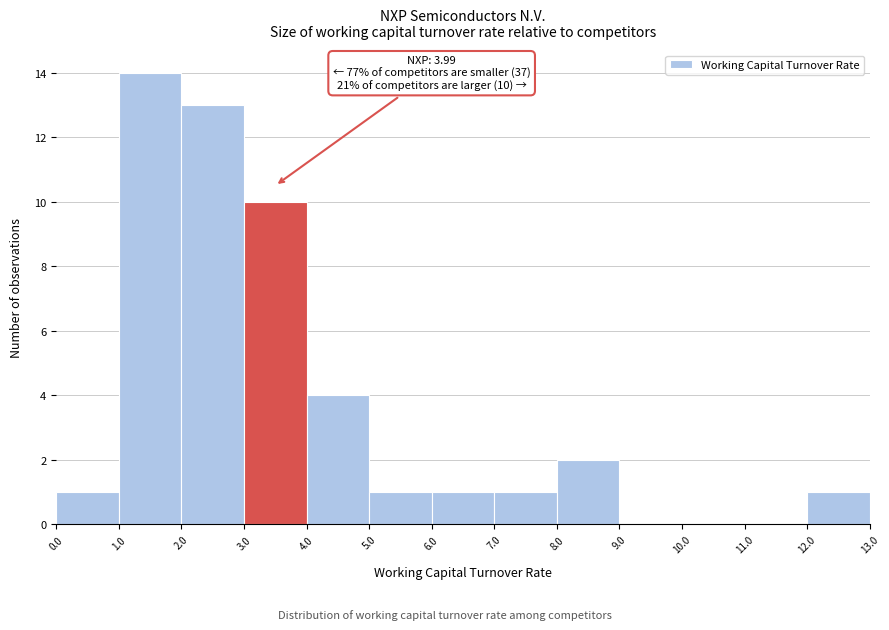

Which range on the x-axis has the tallest bar?

1.0 to 2.0